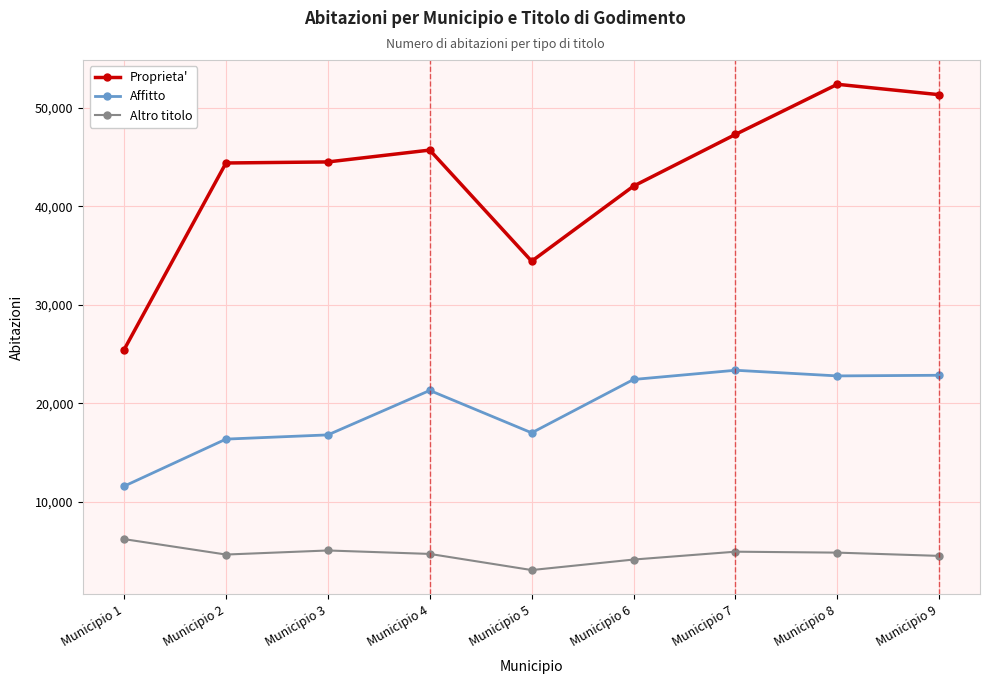

Which series has the largest total across all categories?

Proprieta'